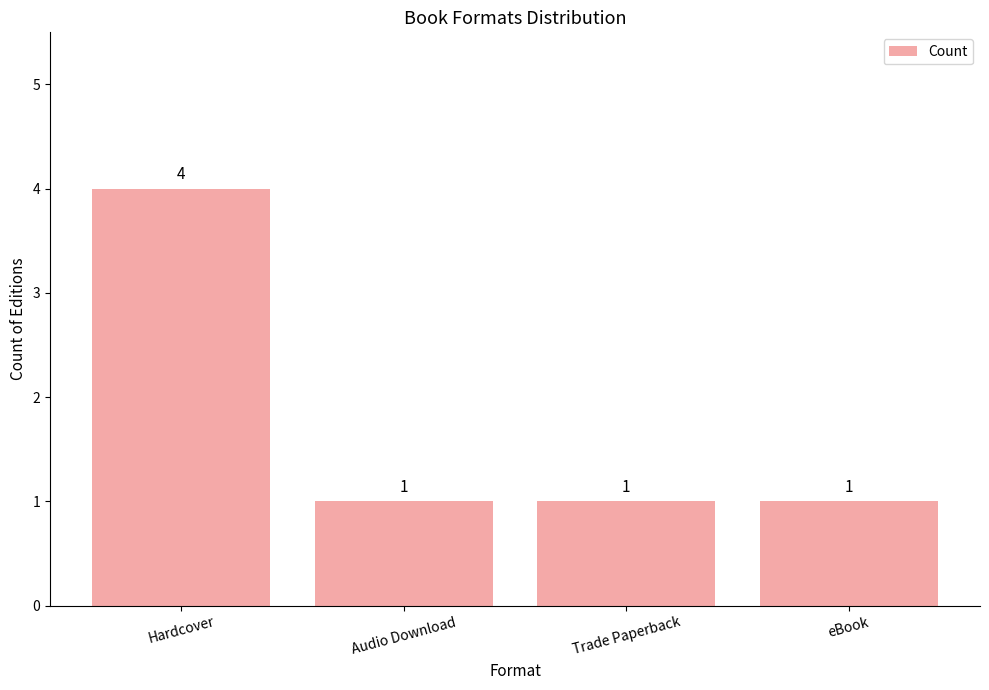

What is the greatest value displayed?

4